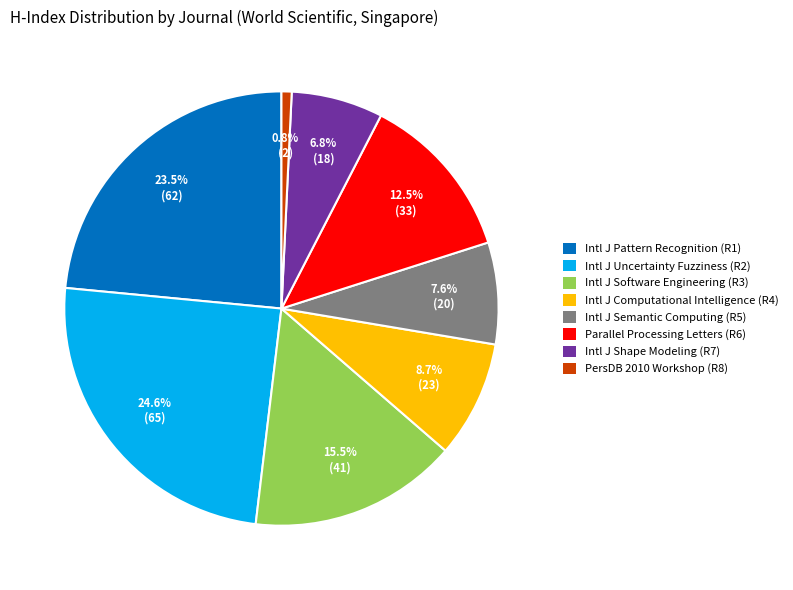

Which category has the smallest portion of the pie?

PersDB 2010 Workshop (R8)